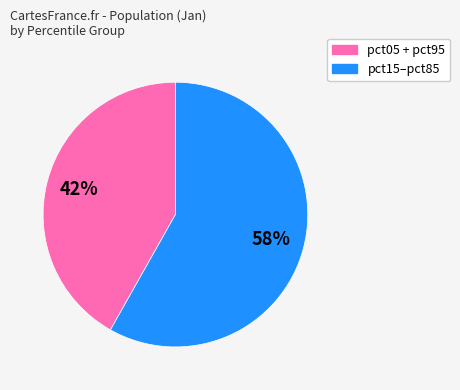

To the nearest percent, what is the average slice percentage?

50%